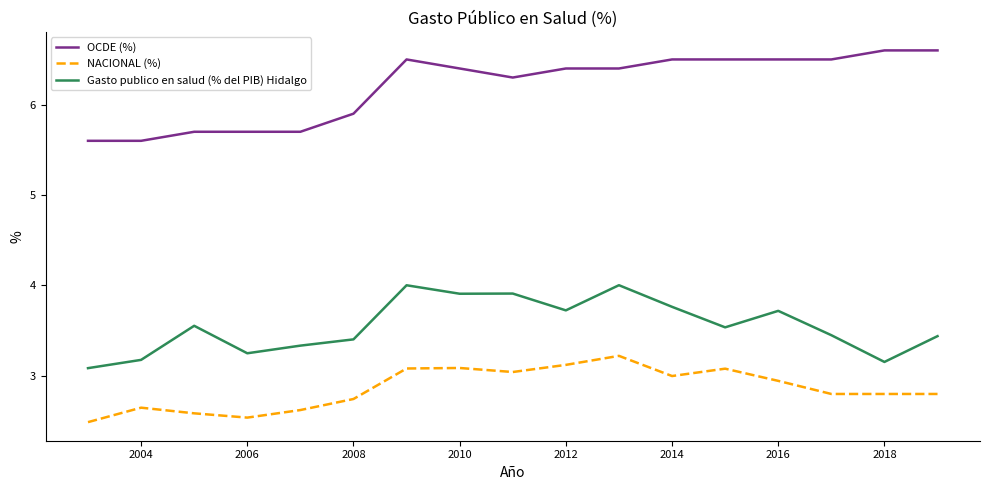

What is the maximum value shown in the chart?

6.6